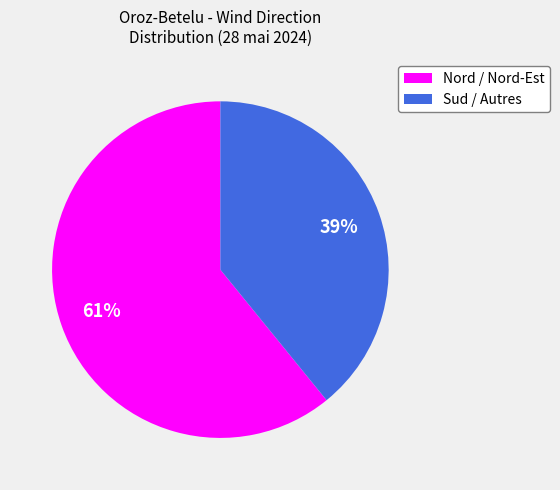

Is the sum of Nord / Nord-Est and Sud / Autres greater than half?

Yes